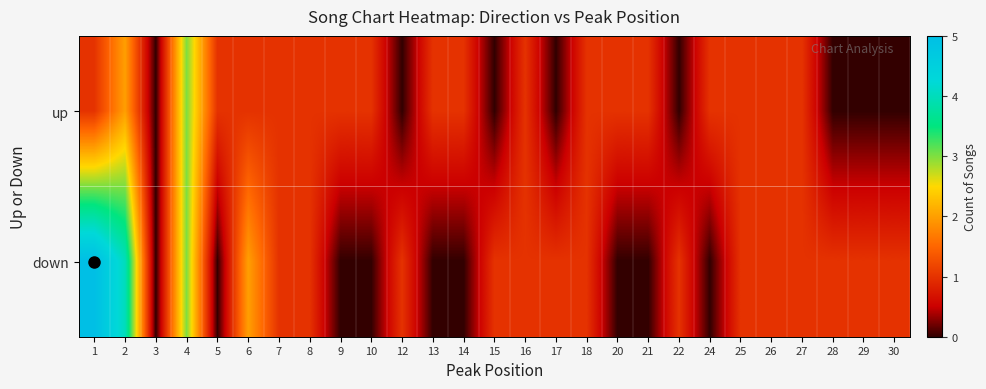

Rank the series by their average value, from highest to lowest.

down, up